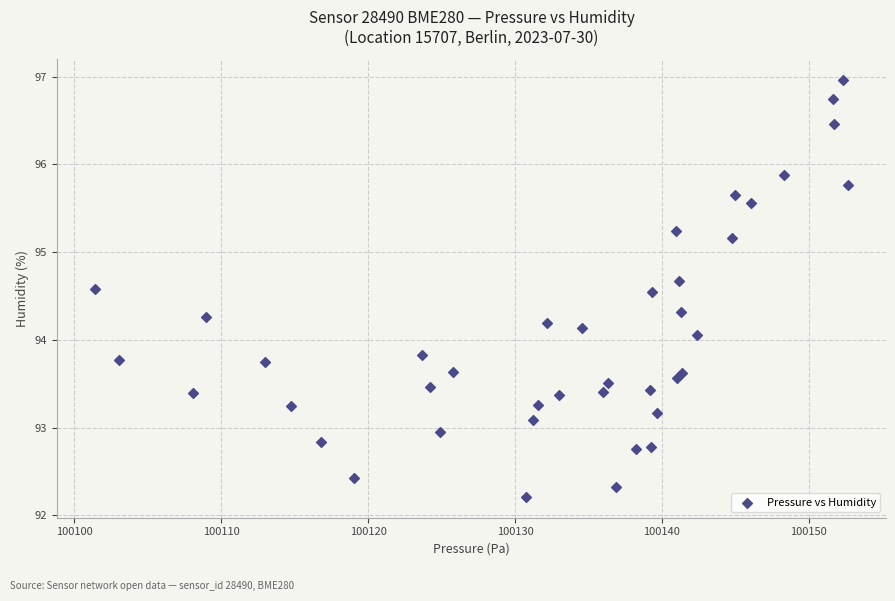

What Y value in the scatter plot is closest to 94?

94.1